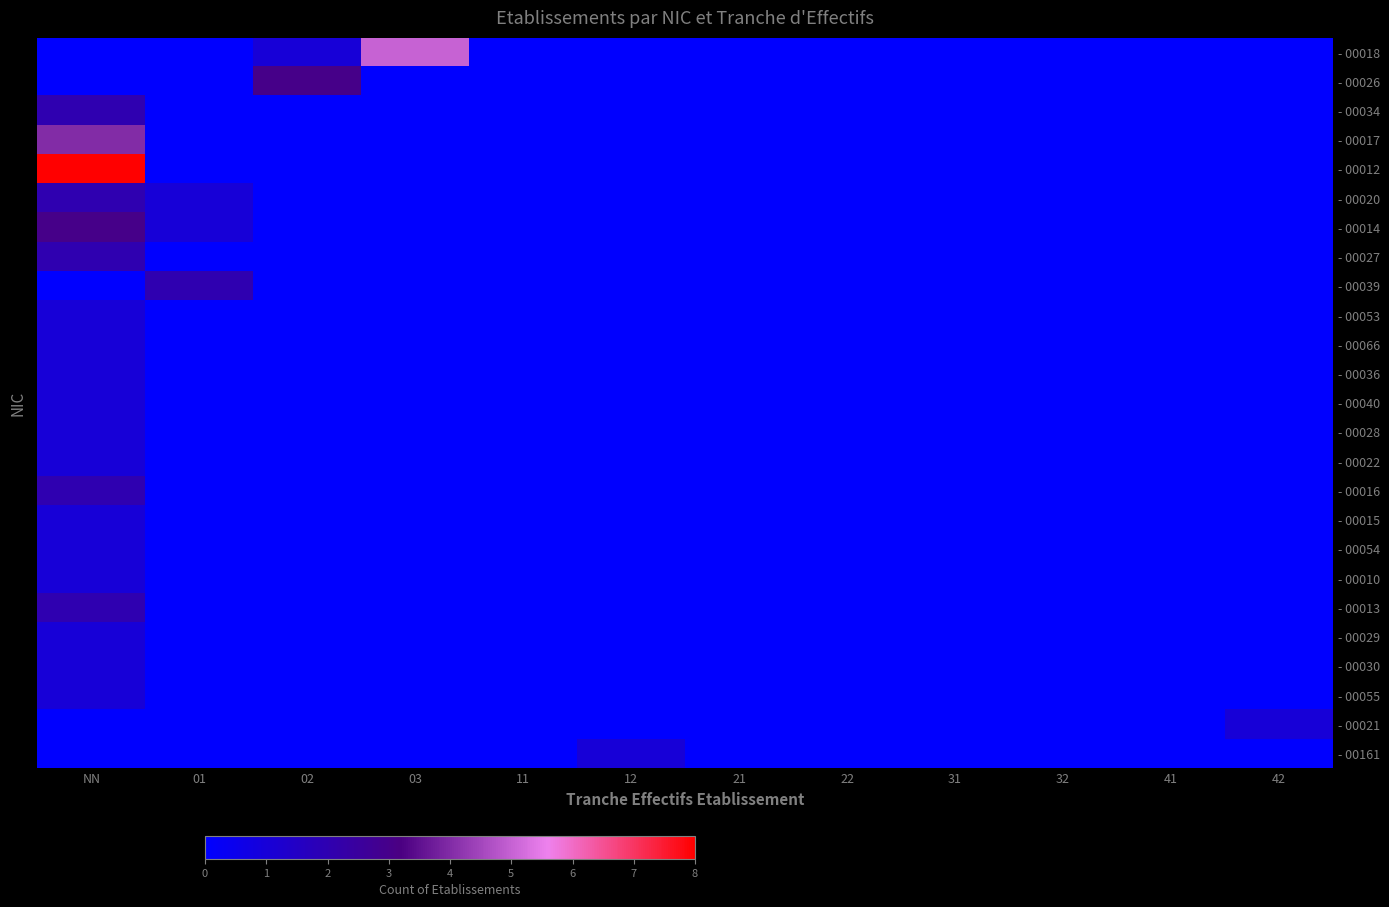

At which category does the chart reach its peak across all series?

NN